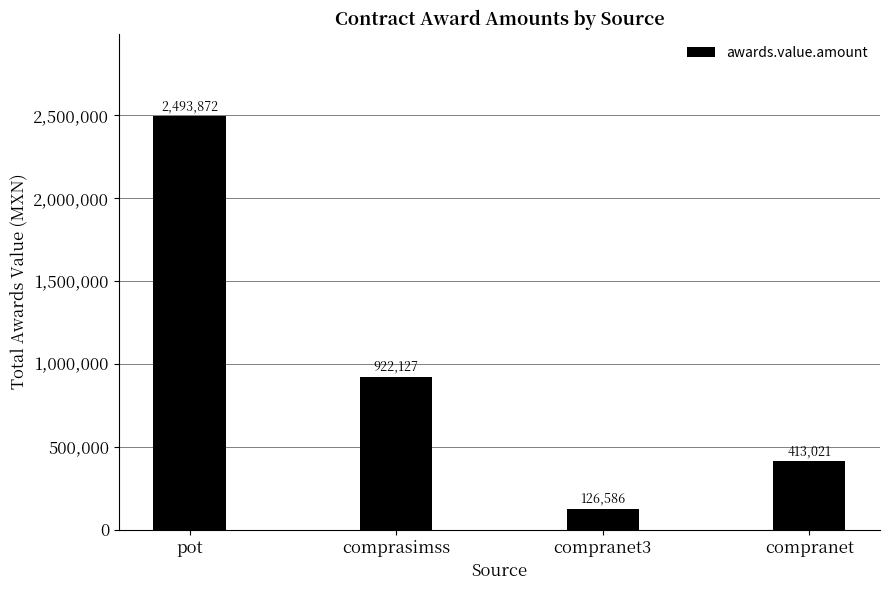

True or false: the data shows 413020.5 at compranet.

True